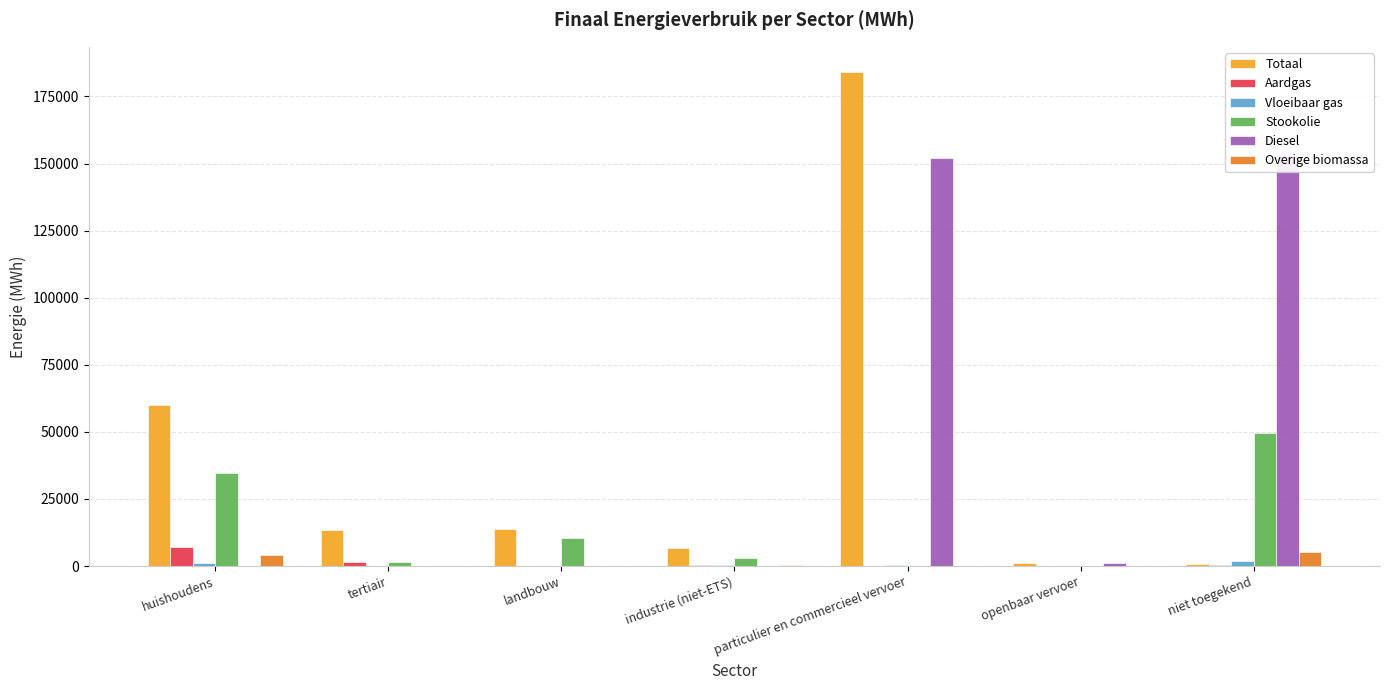

Which series has the largest range (max minus min)?

Totaal